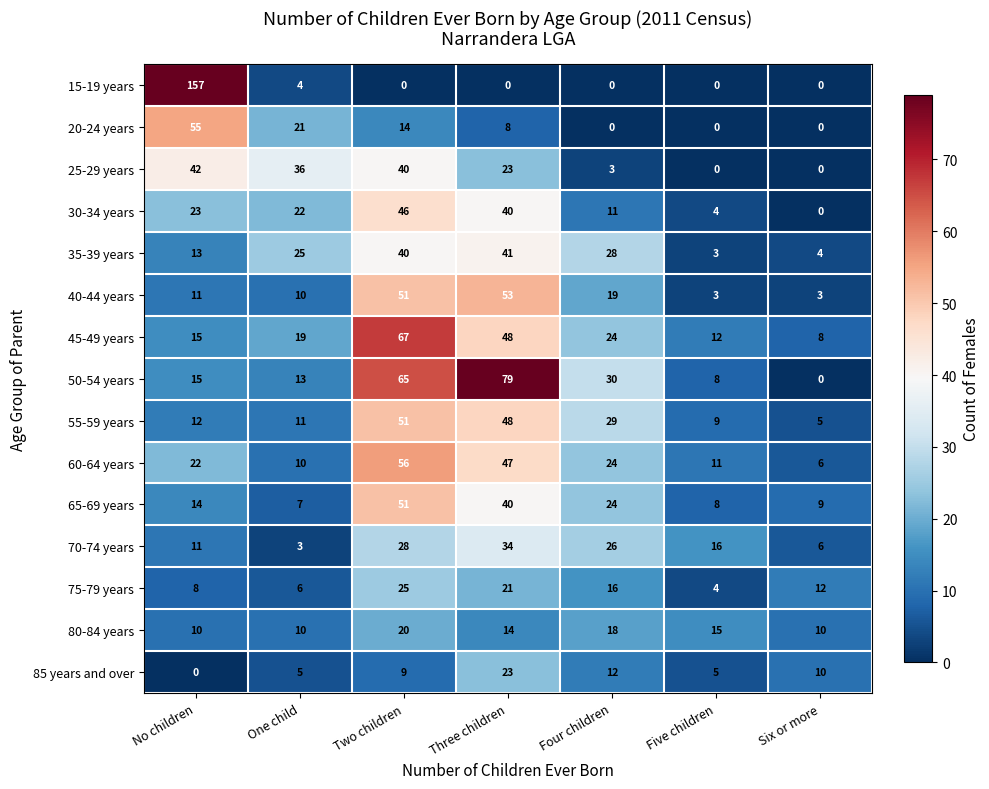

What is the difference between the maximum and minimum values in the 45-49 years series?

59